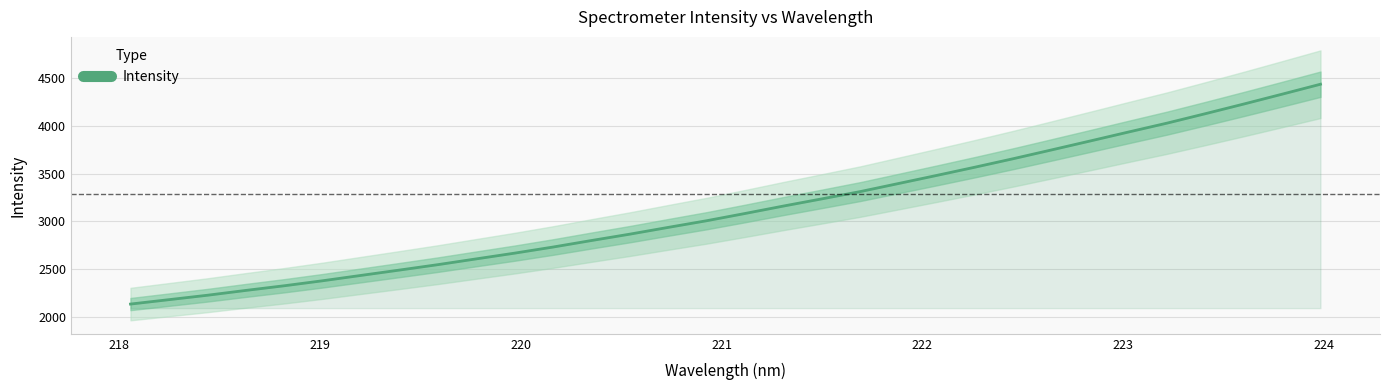

What is the difference between the second highest and second lowest values?

2156.7